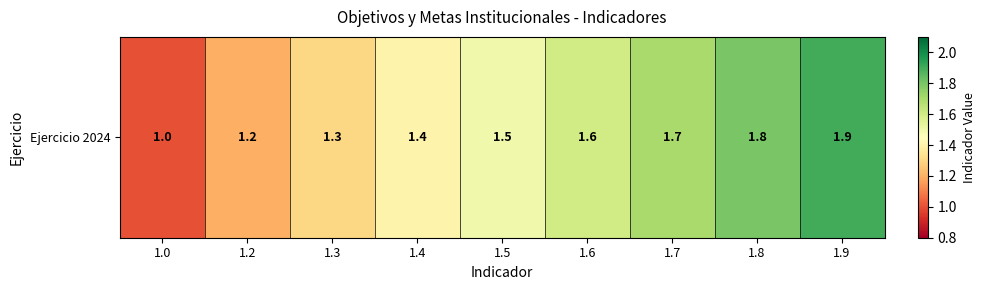

Between 1.0 and 1.2, which is larger?

1.2